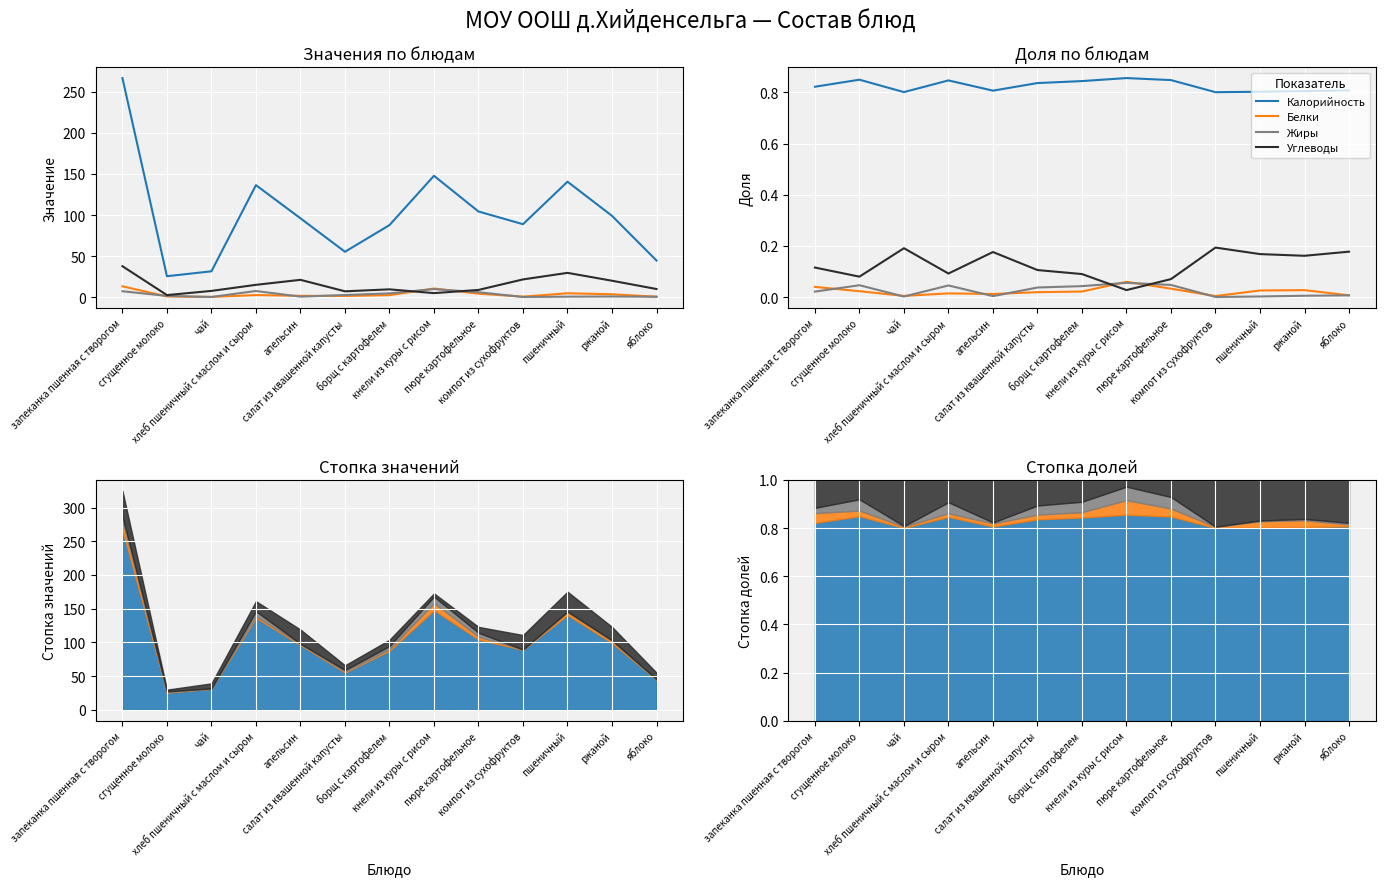

Is it true that Жиры equals 0.0 at ржаной?

True